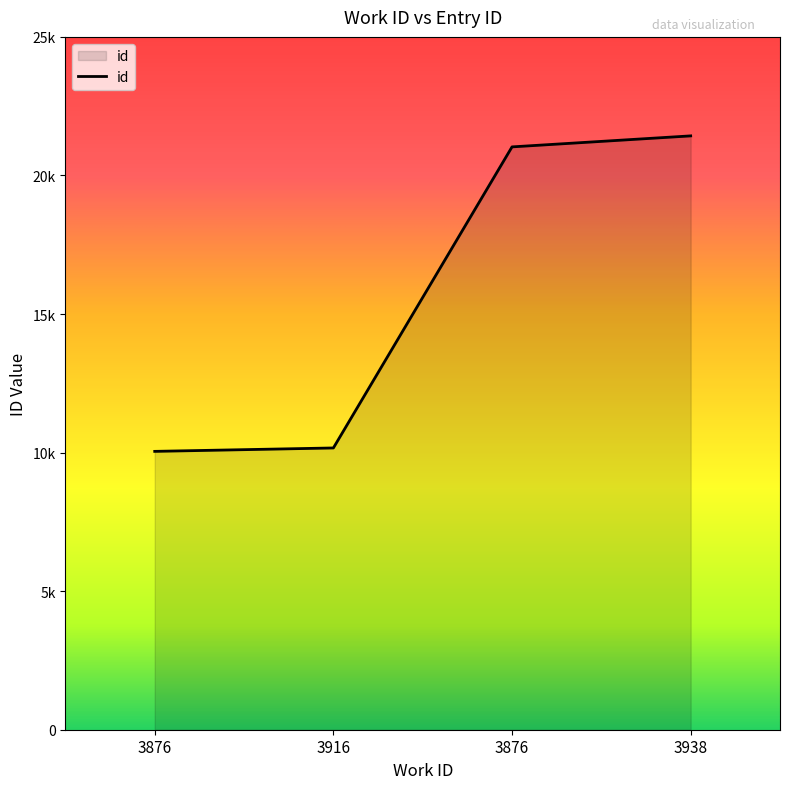

The value at 3876 is 10044. True or false?

True